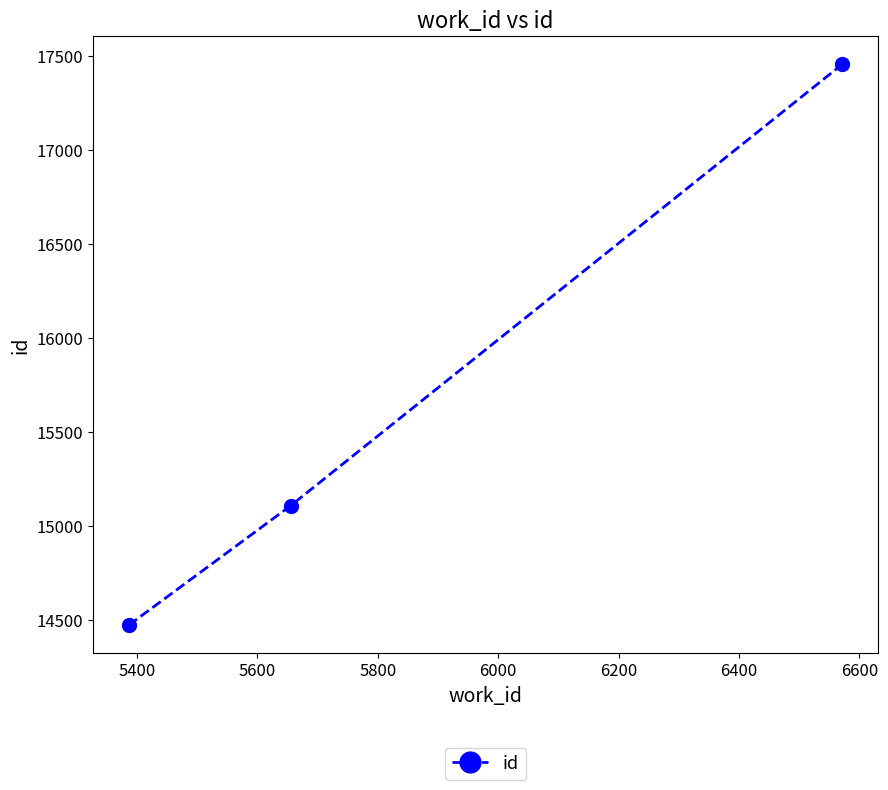

What is the minimum value shown in the chart?

14473